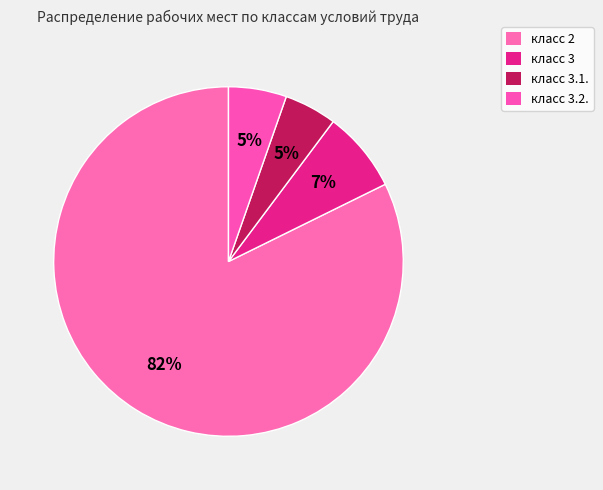

How many slices are in this pie chart?

4